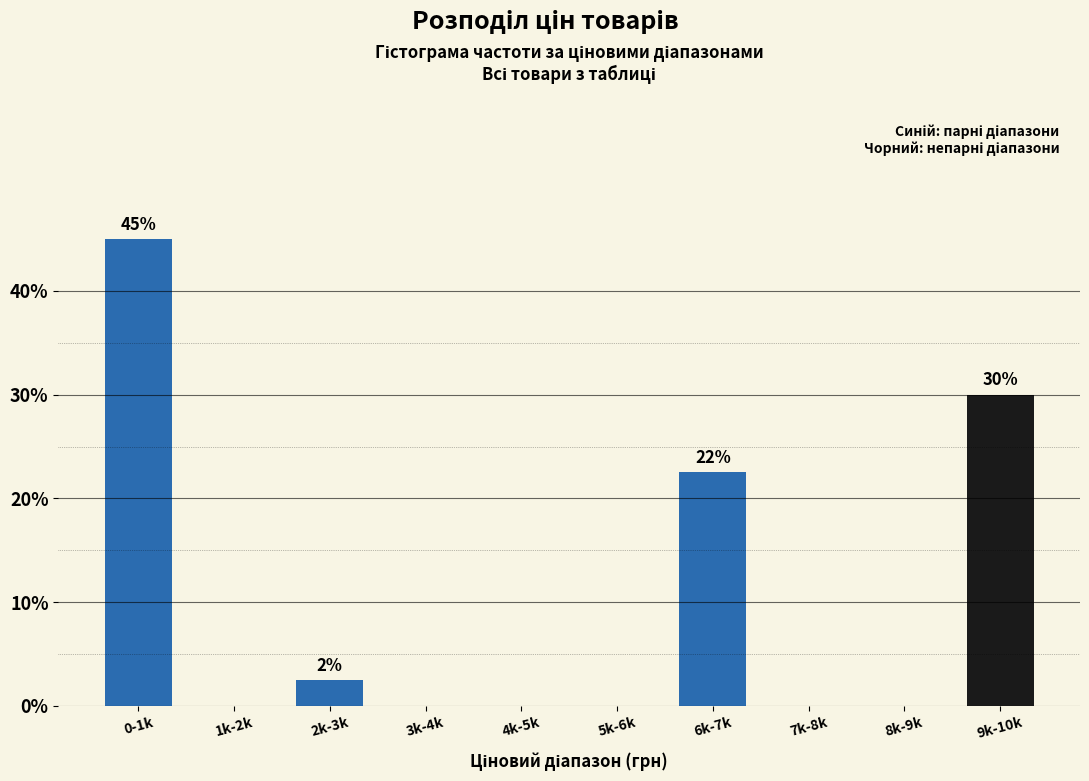

Reading left to right, transcribe all the data shown in this chart.

0-1k=45.0	1k-2k=0.0	2k-3k=2.5	3k-4k=0.0	4k-5k=0.0	5k-6k=0.0	6k-7k=22.5	7k-8k=0.0	8k-9k=0.0	9k-10k=30.0